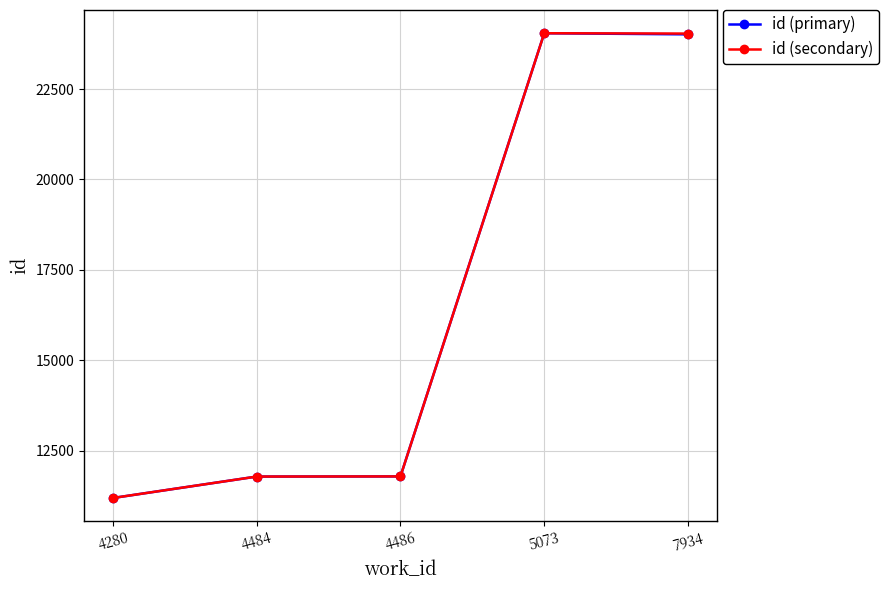

What is the greatest value displayed?

24042